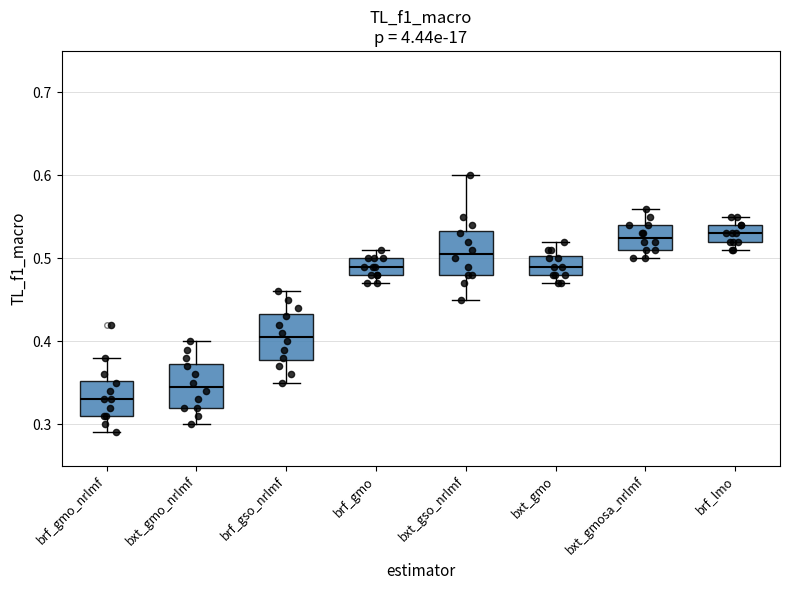

Reading left to right, read every box against the y-axis: the position of its median line, the range the box covers, and the ends of its whiskers. The values are not printed on the chart, so give them approximately, as read against the axis.

brf_gmo_nrlmf: median 0.33, box 0.31 to 0.35, whiskers 0.29 to 0.38
bxt_gmo_nrlmf: median 0.35, box 0.32 to 0.37, whiskers 0.30 to 0.40
brf_gso_nrlmf: median 0.41, box 0.38 to 0.43, whiskers 0.35 to 0.46
brf_gmo: median 0.49, box 0.48 to 0.50, whiskers 0.47 to 0.51
bxt_gso_nrlmf: median 0.51, box 0.48 to 0.53, whiskers 0.45 to 0.60
bxt_gmo: median 0.49, box 0.48 to 0.50, whiskers 0.47 to 0.52
bxt_gmosa_nrlmf: median 0.53, box 0.51 to 0.54, whiskers 0.50 to 0.56
brf_lmo: median 0.53, box 0.52 to 0.54, whiskers 0.51 to 0.55